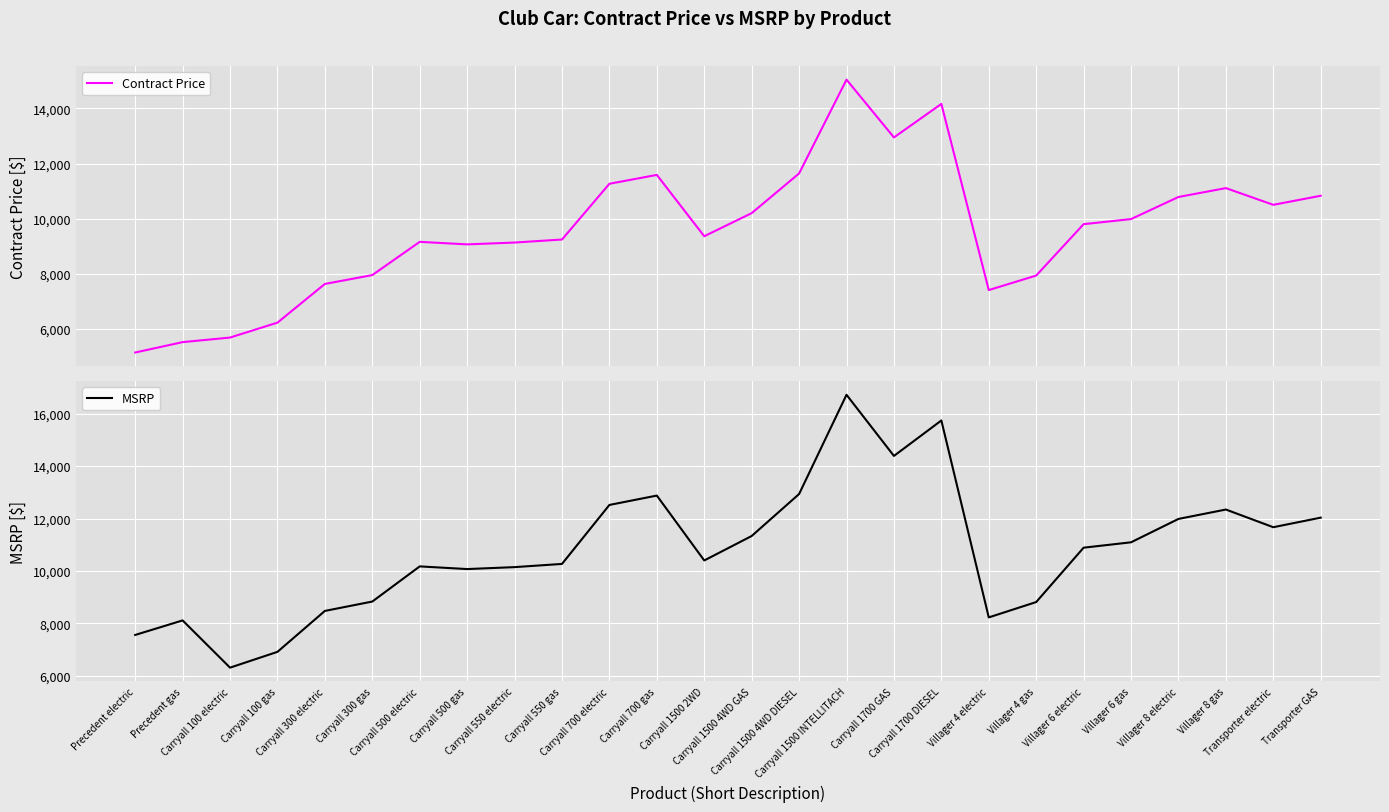

Reading left to right, extract all data points from this chart.

Contract Price: 5142.2	5518.9	5684.4	6226.2	7630.2	7951.5	9157.5	9065.7	9132.3	9242.1	11265.3	11586.6	9360.9	10199.7	11639.7	15043.5	12946.5	14162.4	7407.9	7934.4	9799.2	9983.7	10785.6	11107.8	10501.2	10829.7
MSRP: 7562.0	8116.0	6316.0	6918.0	8478.0	8835.0	10175.0	10073.0	10147.0	10269.0	12517.0	12874.0	10401.0	11333.0	12933.0	16715.0	14385.0	15736.0	8231.0	8816.0	10888.0	11093.0	11984.0	12342.0	11668.0	12033.0